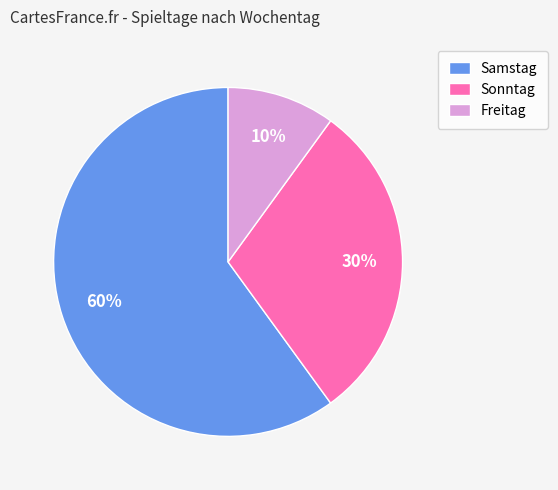

Rank the categories by value from highest to lowest.

Samstag, Sonntag, Freitag